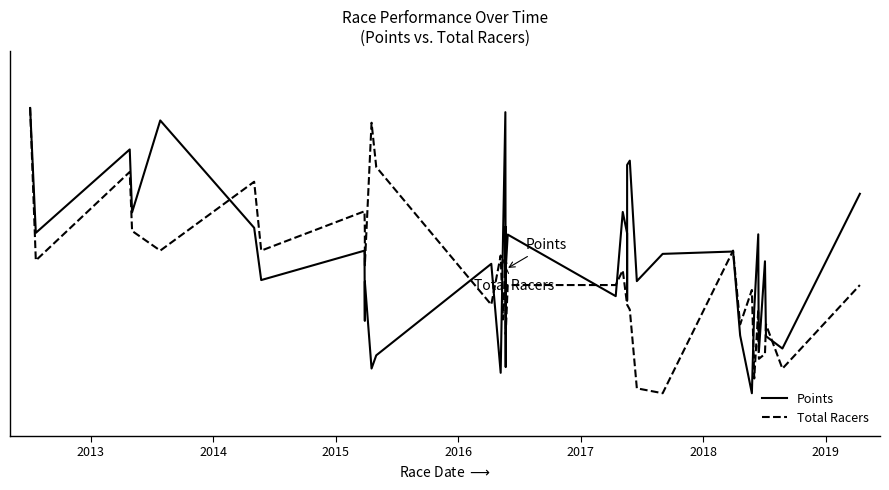

Is it true that Total Racers equals 0.1 at 14?

False